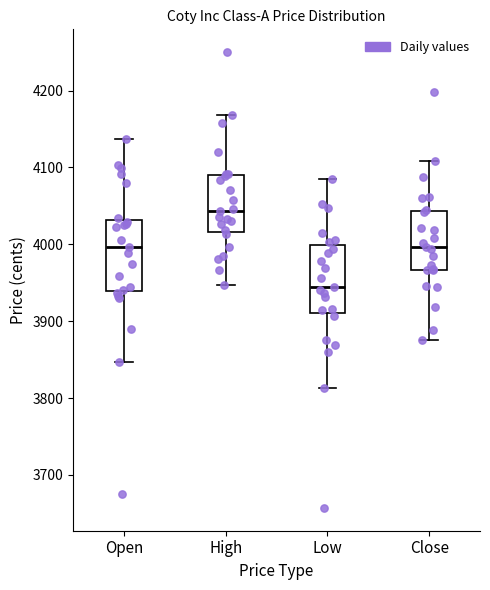

Where is the upper edge of the box for Open on the y-axis? The values are not printed on the chart, so give them approximately, as read against the axis.

4030